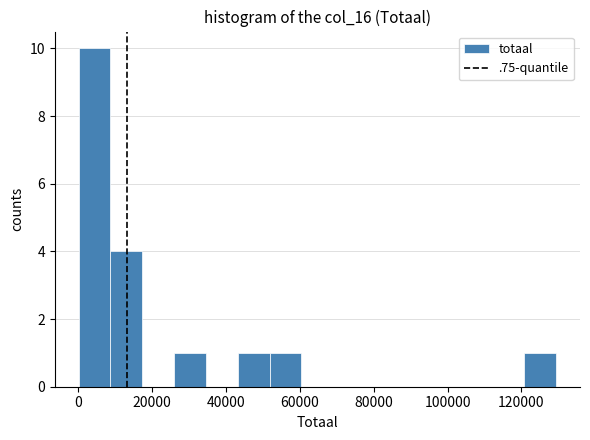

How tall is the bar that spans 120000 to 130000 on the x-axis? Neither the bar edges nor the heights are printed on the chart, so give them approximately, as read against the axes.

1